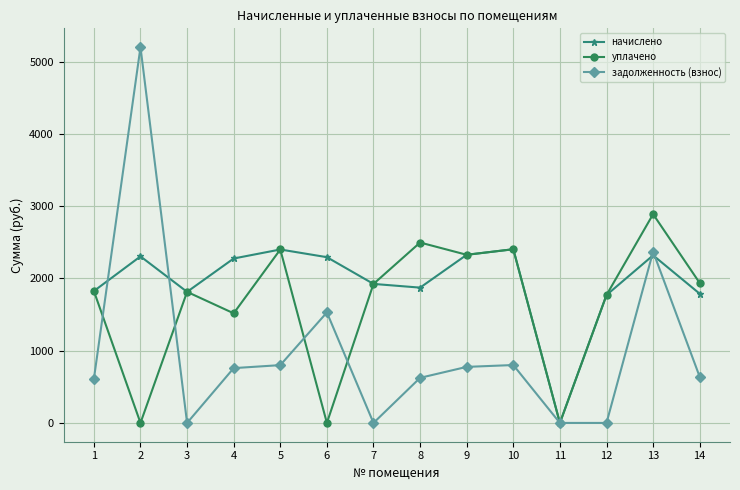

How many lines are shown in the chart?

3